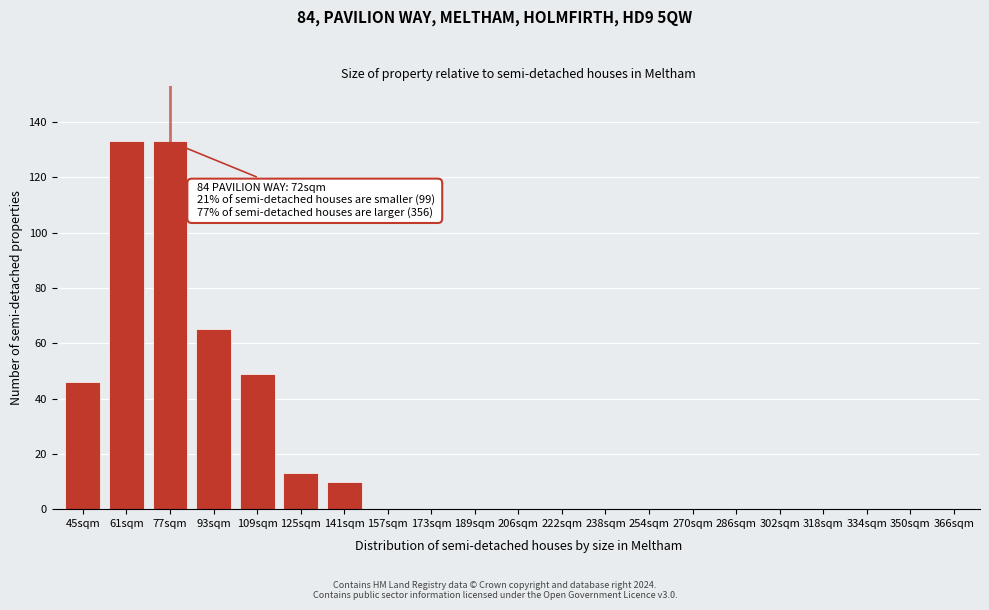

Reading left to right, extract all data points from this chart.

45sqm=46	61sqm=133	77sqm=133	93sqm=65	109sqm=49	125sqm=13	141sqm=10	157sqm=0	173sqm=0	189sqm=0	206sqm=0	222sqm=0	238sqm=0	254sqm=0	270sqm=0	286sqm=0	302sqm=0	318sqm=0	334sqm=0	350sqm=0	366sqm=0